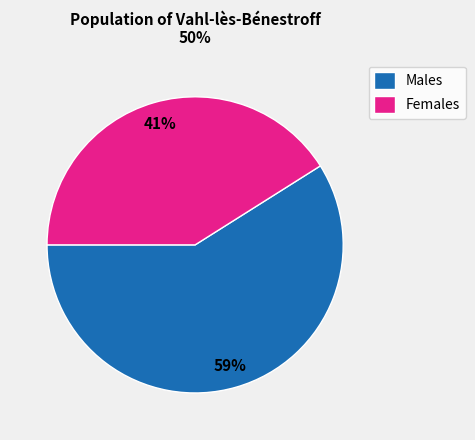

Does Females represent more than half of the total?

No